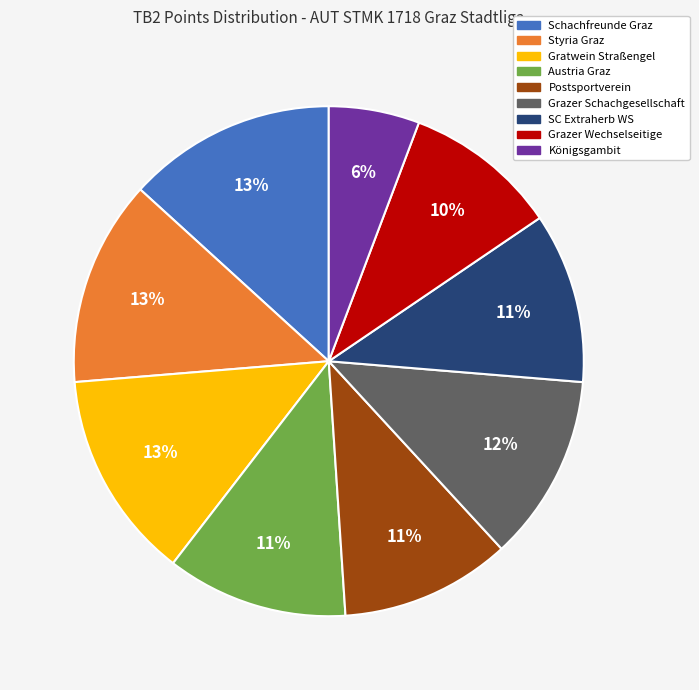

Does Postsportverein account for over 50% of the chart?

No